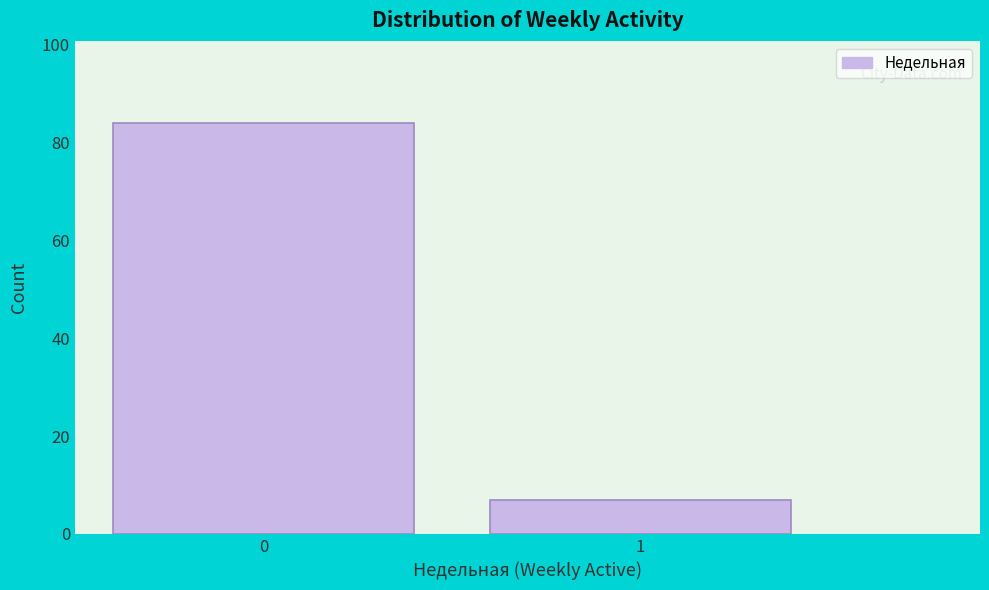

Reading right to left, transcribe all the data shown in this chart.

1=7	0=84